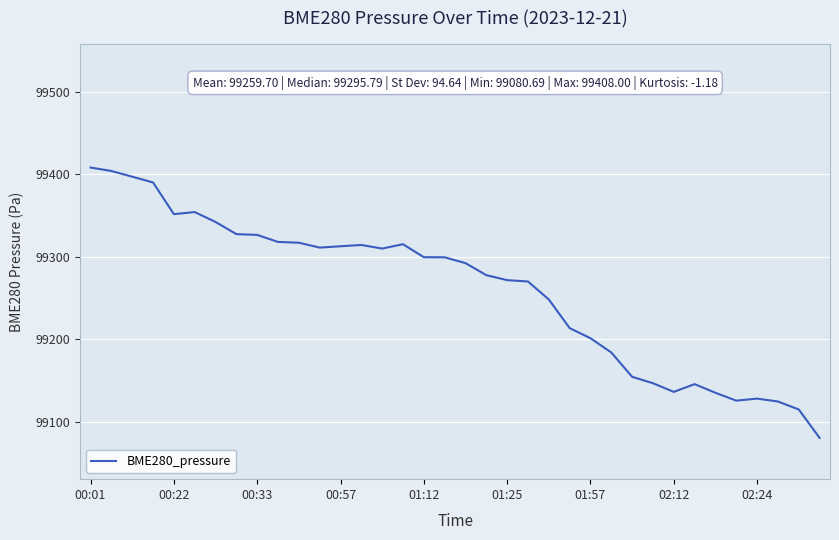

What is the greatest value displayed?

99408.0